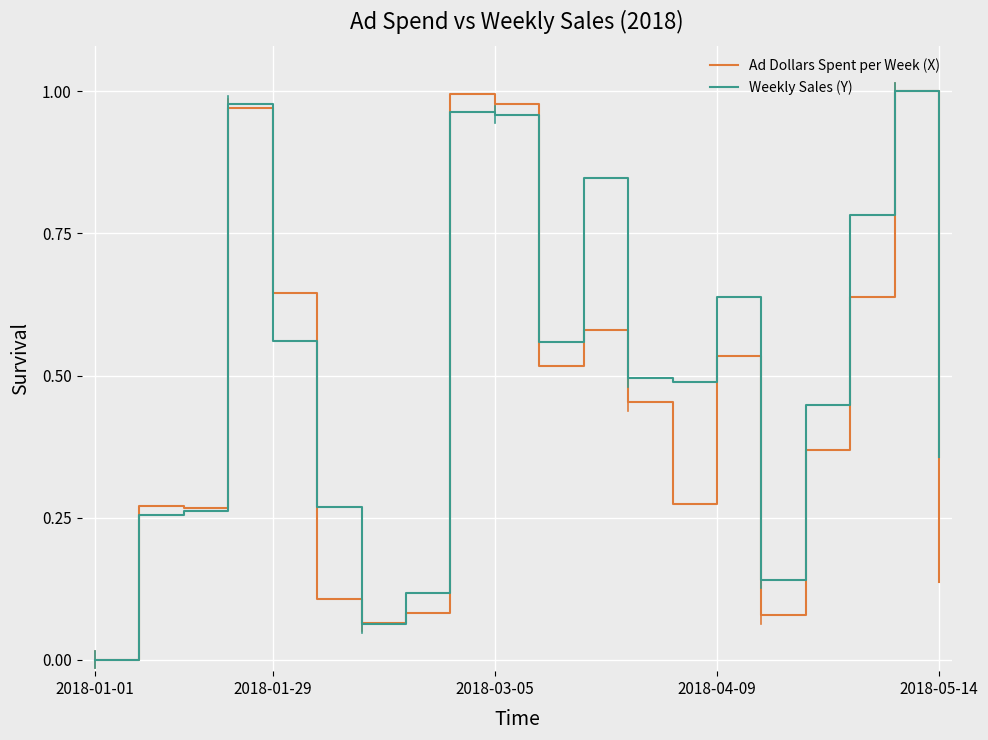

In Weekly Sales (Y), how many points are higher than both neighbors (excluding endpoints)?

5